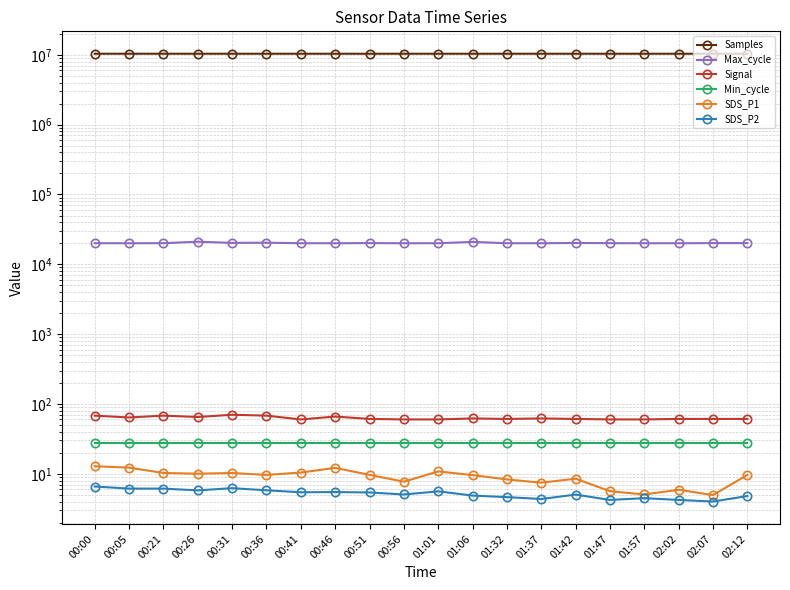

Reading right to left, what are all the values shown in this chart?

Samples: 10369330.0	10370165.0	10370148.0	10367091.0	10370652.0	10371134.0	10371079.0	10371327.0	10372097.0	10372883.0	10372118.0	10366928.0	10372251.0	10371889.0	10373065.0	10373105.0	10372656.0	10373001.0	10375262.0	10375158.0
Max_cycle: 20119.0	20116.0	20026.0	20026.0	20072.0	20211.0	20021.0	20034.0	20951.0	20030.0	20022.0	20125.0	20026.0	20030.0	20386.0	20275.0	21060.0	20053.0	20029.0	20034.0
Signal: 61.0	61.0	61.0	60.0	60.0	61.0	62.0	61.0	62.0	60.0	60.0	61.0	66.0	60.0	68.0	70.0	65.0	68.0	64.0	68.0
Min_cycle: 28.0	28.0	28.0	28.0	28.0	28.0	28.0	28.0	28.0	28.0	28.0	28.0	28.0	28.0	28.0	28.0	28.0	28.0	28.0	28.0
SDS_P1: 9.6	5.0	5.9	5.0	5.6	8.5	7.5	8.3	9.6	10.8	7.7	9.7	12.2	10.4	9.6	10.2	10.0	10.3	12.2	12.8
SDS_P2: 4.8	4.0	4.2	4.5	4.2	5.0	4.3	4.6	4.9	5.6	5.0	5.4	5.5	5.4	5.8	6.2	5.8	6.1	6.1	6.6